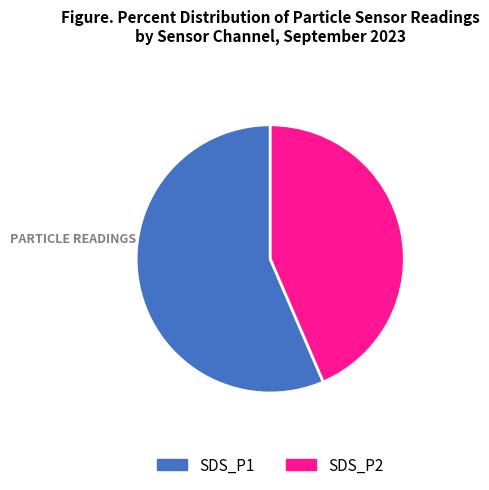

Rank the categories by value from highest to lowest.

SDS_P1, SDS_P2